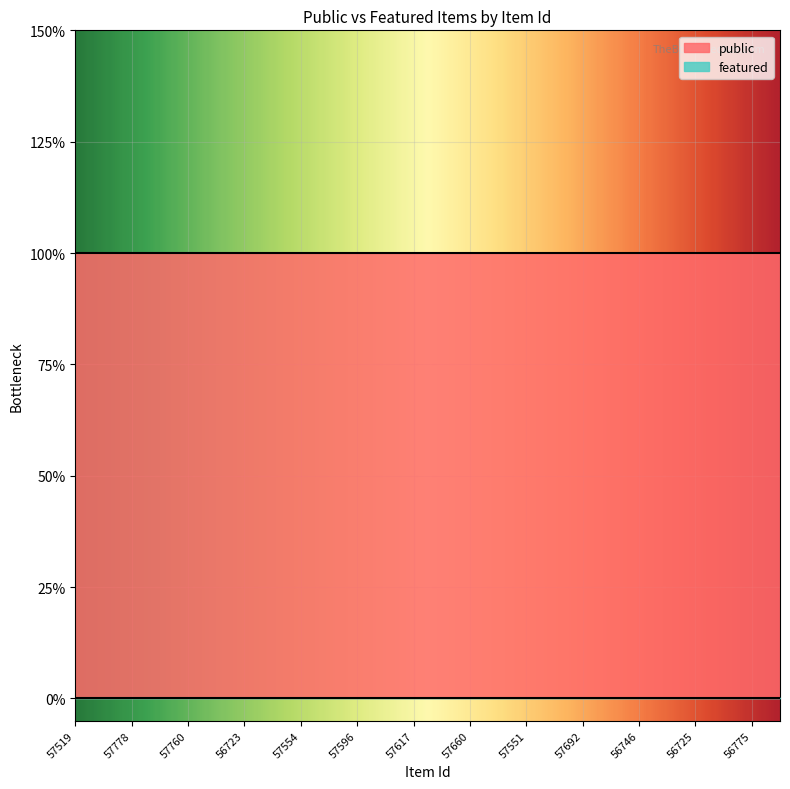

True or false: featured and public cross at least once.

False